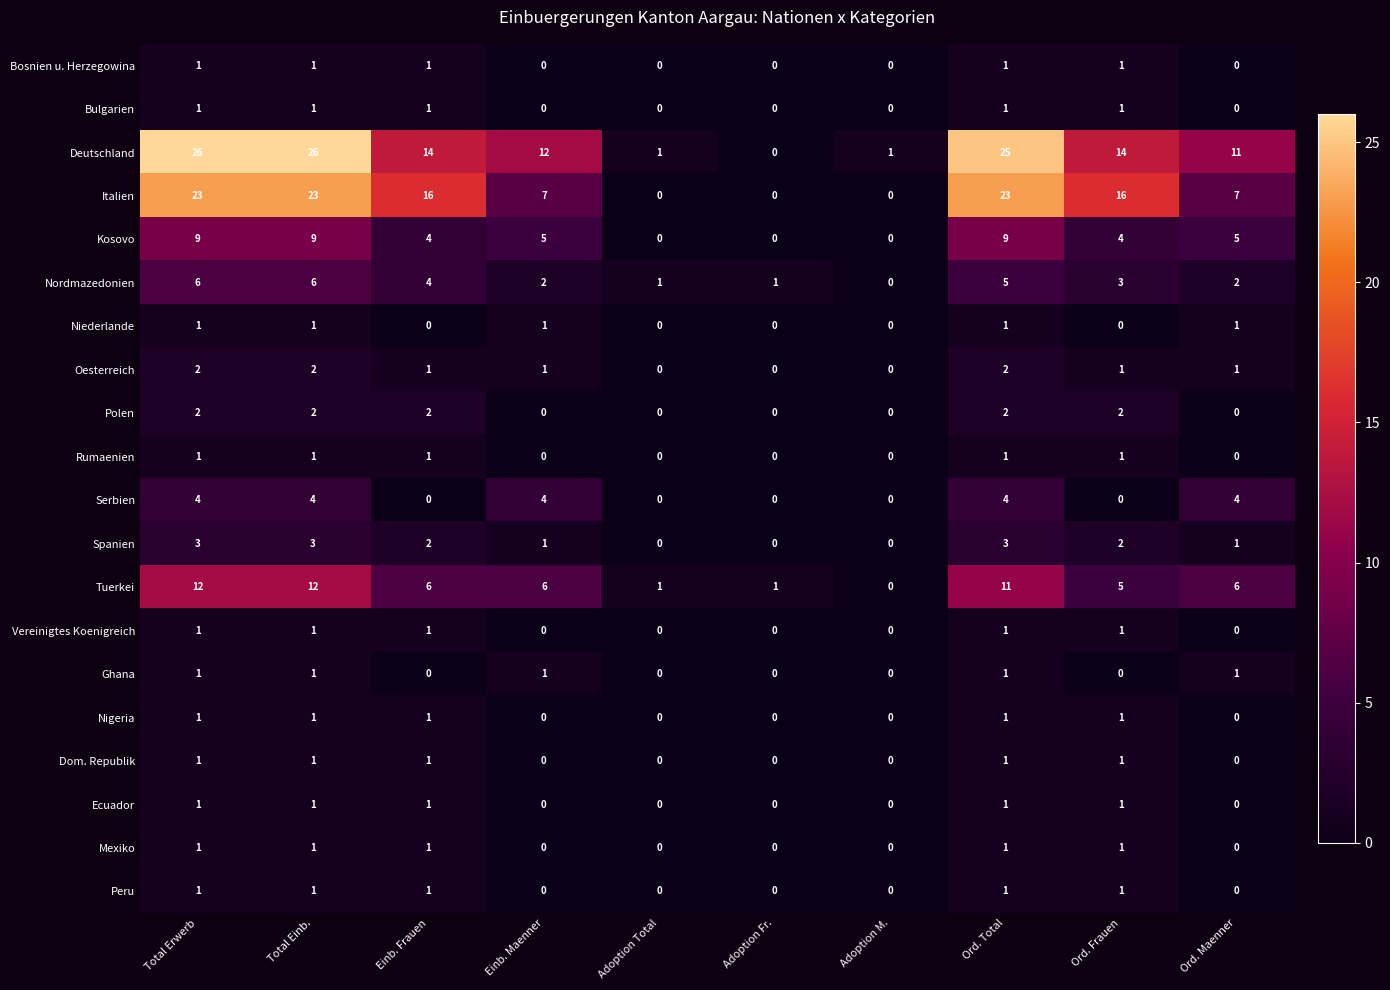

Which series has the largest range (max minus min)?

Deutschland